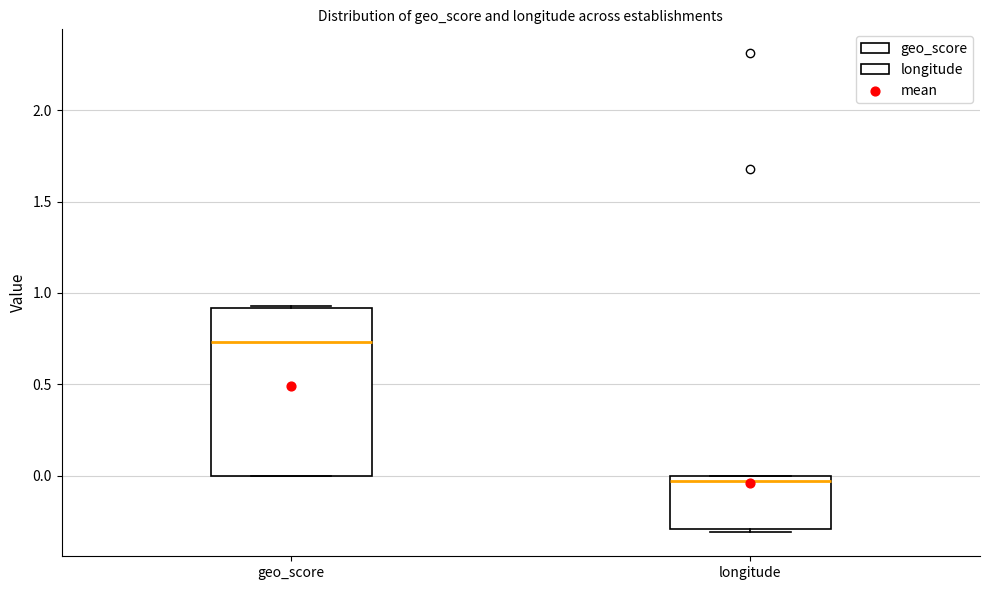

Which box has the highest median line?

geo_score